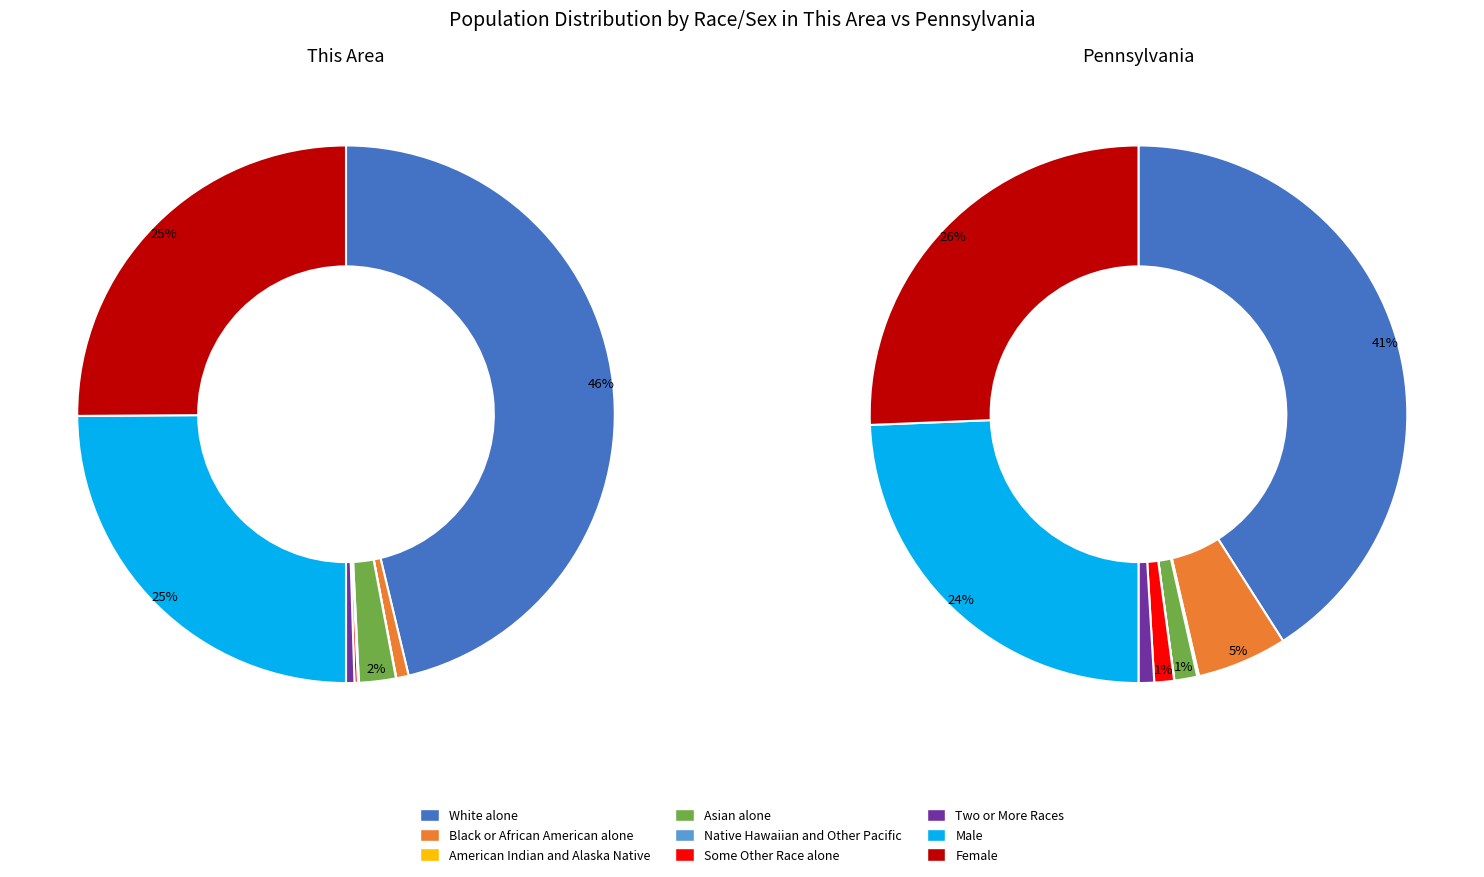

Between Native Hawaiian and Other Pacific and Female, which is larger?

Female